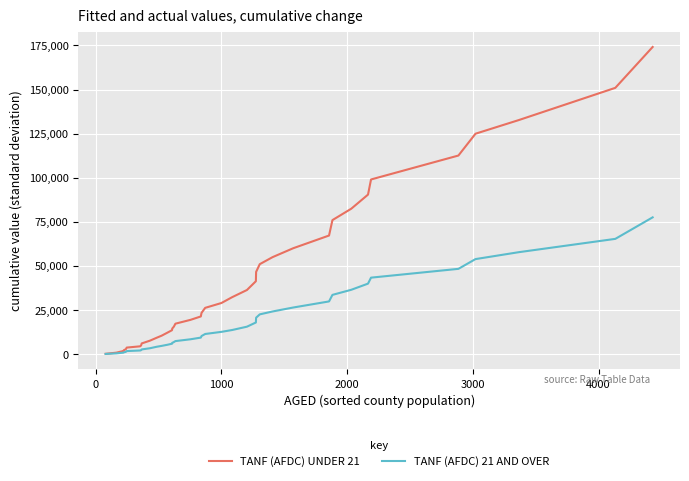

Does the chart display data point markers on the line(s)?

No